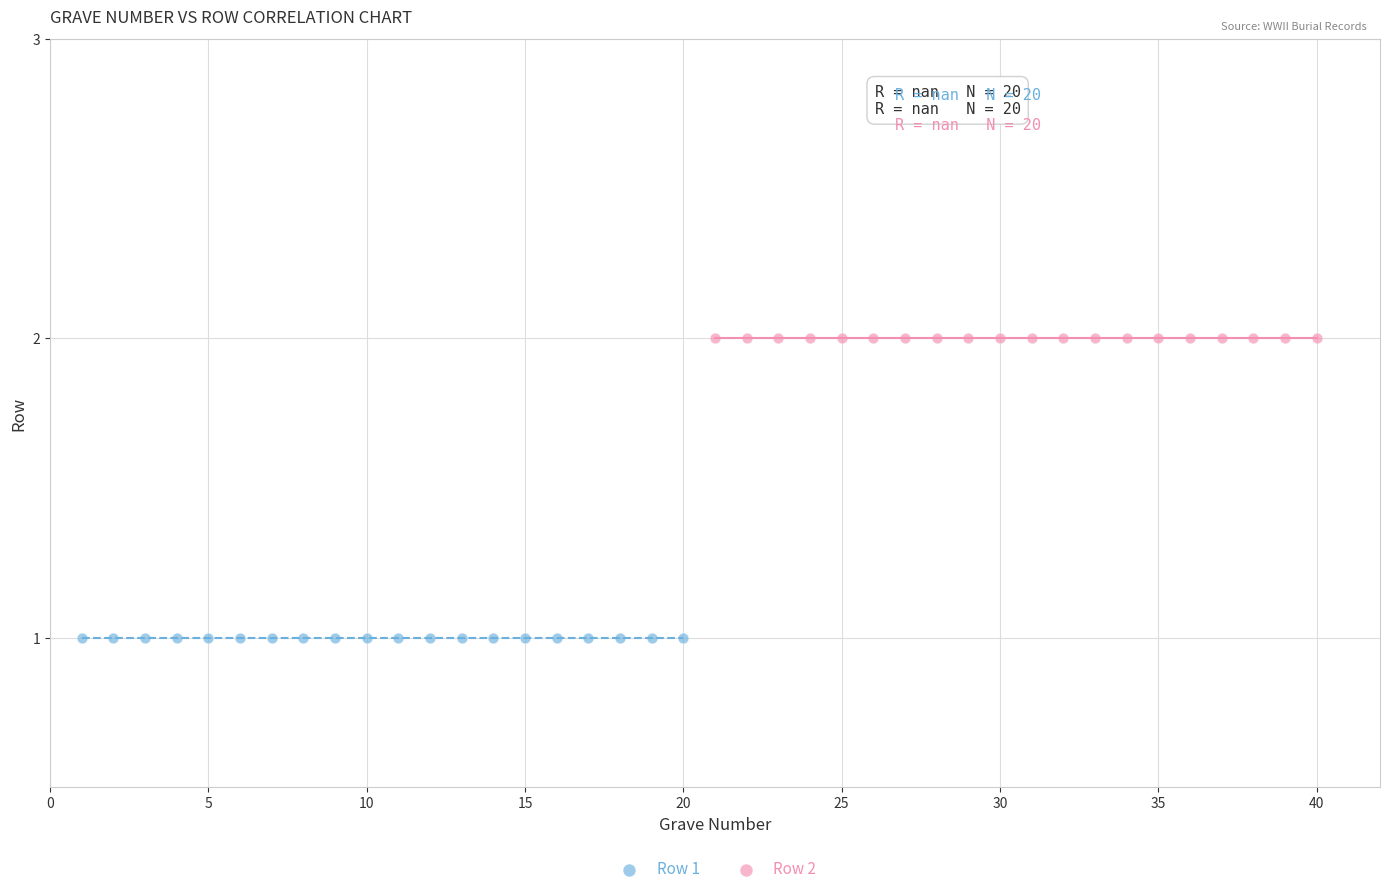

Which series contains the lowest Y value?

Row 1